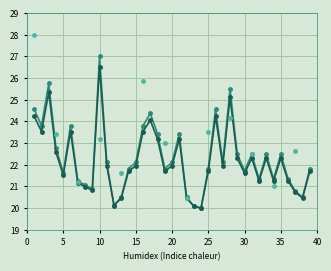

True or false: Decimal and Score_pts intersect in this chart.

False